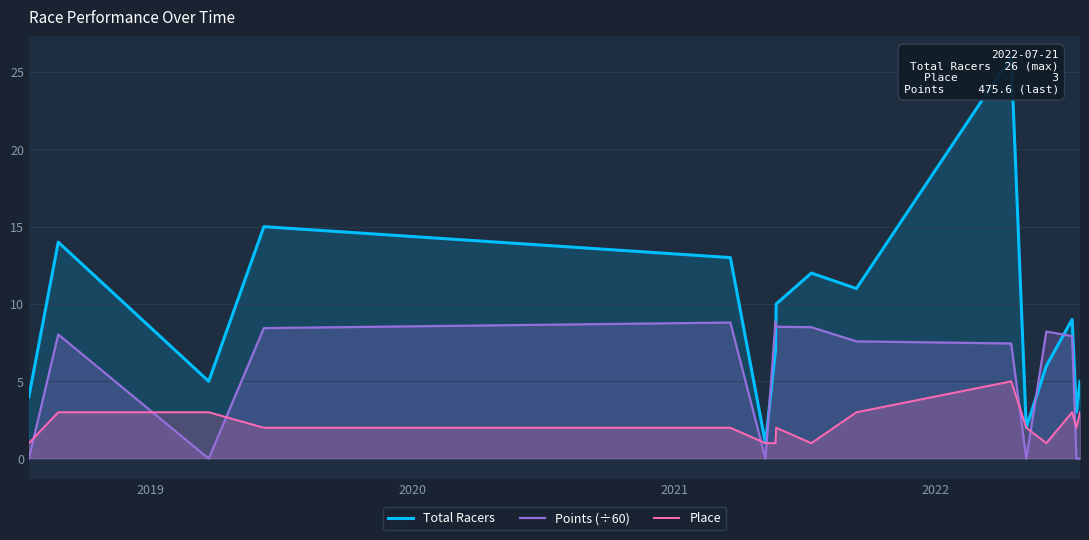

After their last crossing, which series has the higher values: Place or Points (÷60)?

Place